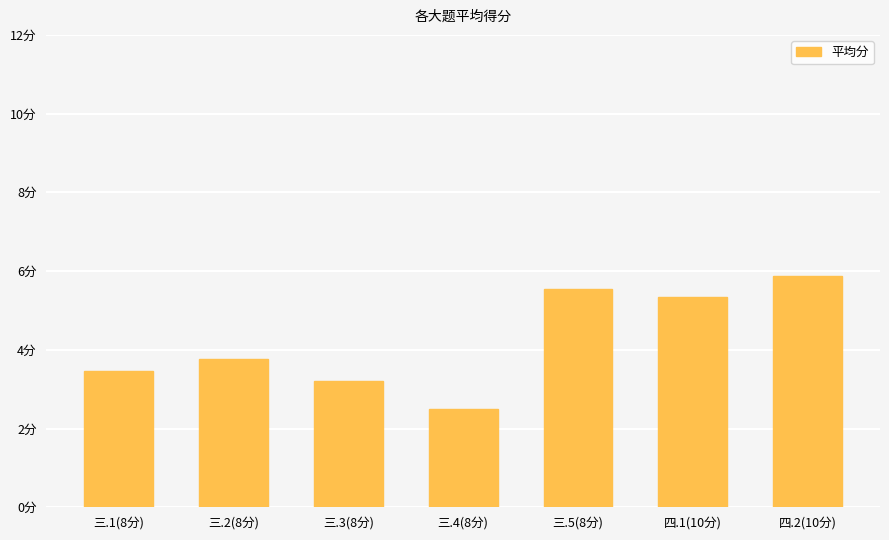

What is the label of the 3rd bar from the left?

三.3(8分)